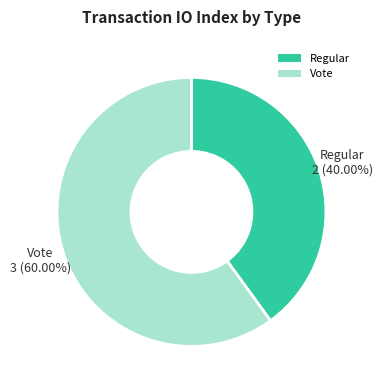

The Vote slice represents 48% of the pie. True or false?

False